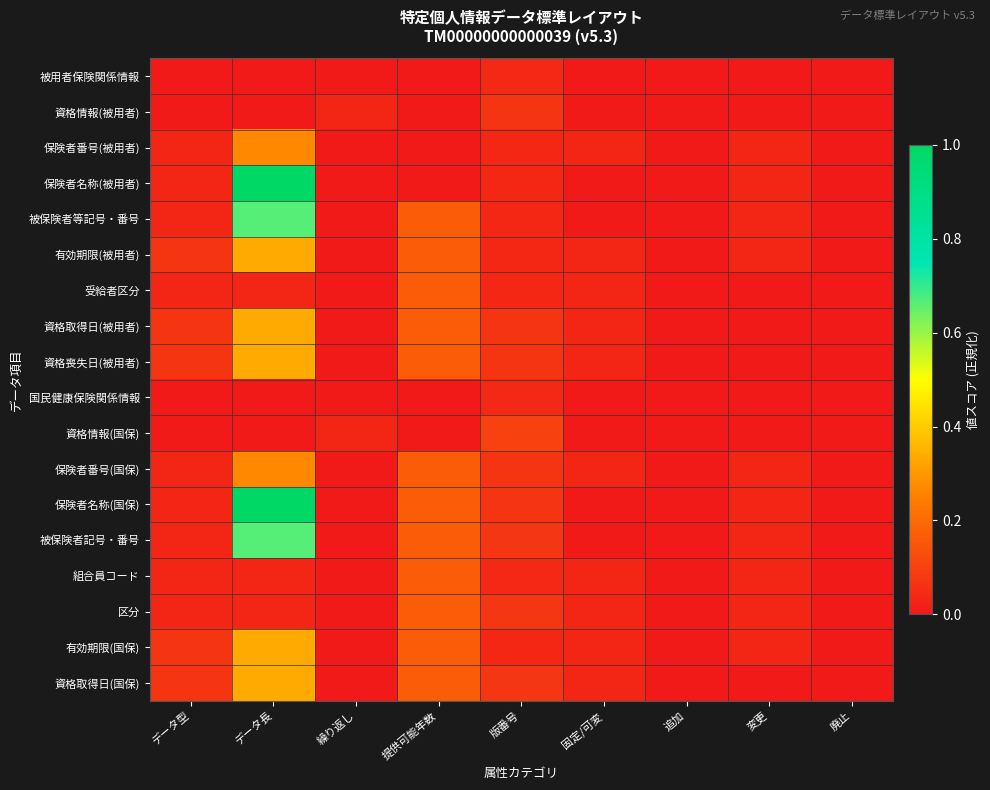

Reading left to right, list all the values displayed in this chart.

被用者保険関係情報: データ型=0.0	データ長=0.0	繰り返し=0.0	提供可能年数=0.0	版番号=0.0	固定/可変=0.0	追加=0.0	変更=0.0	廃止=0.0
資格情報(被用者): データ型=0.0	データ長=0.0	繰り返し=0.0	提供可能年数=0.0	版番号=0.1	固定/可変=0.0	追加=0.0	変更=0.0	廃止=0.0
保険者番号(被用者): データ型=0.0	データ長=0.3	繰り返し=0.0	提供可能年数=0.0	版番号=0.0	固定/可変=0.0	追加=0.0	変更=0.0	廃止=0.0
保険者名称(被用者): データ型=0.0	データ長=1.0	繰り返し=0.0	提供可能年数=0.0	版番号=0.0	固定/可変=0.0	追加=0.0	変更=0.0	廃止=0.0
被保険者等記号・番号: データ型=0.0	データ長=0.7	繰り返し=0.0	提供可能年数=0.2	版番号=0.0	固定/可変=0.0	追加=0.0	変更=0.0	廃止=0.0
有効期限(被用者): データ型=0.1	データ長=0.3	繰り返し=0.0	提供可能年数=0.2	版番号=0.0	固定/可変=0.0	追加=0.0	変更=0.0	廃止=0.0
受給者区分: データ型=0.0	データ長=0.0	繰り返し=0.0	提供可能年数=0.2	版番号=0.0	固定/可変=0.0	追加=0.0	変更=0.0	廃止=0.0
資格取得日(被用者): データ型=0.1	データ長=0.3	繰り返し=0.0	提供可能年数=0.2	版番号=0.1	固定/可変=0.0	追加=0.0	変更=0.0	廃止=0.0
資格喪失日(被用者): データ型=0.1	データ長=0.3	繰り返し=0.0	提供可能年数=0.2	版番号=0.1	固定/可変=0.0	追加=0.0	変更=0.0	廃止=0.0
国民健康保険関係情報: データ型=0.0	データ長=0.0	繰り返し=0.0	提供可能年数=0.0	版番号=0.0	固定/可変=0.0	追加=0.0	変更=0.0	廃止=0.0
資格情報(国保): データ型=0.0	データ長=0.0	繰り返し=0.0	提供可能年数=0.0	版番号=0.1	固定/可変=0.0	追加=0.0	変更=0.0	廃止=0.0
保険者番号(国保): データ型=0.0	データ長=0.3	繰り返し=0.0	提供可能年数=0.2	版番号=0.1	固定/可変=0.0	追加=0.0	変更=0.0	廃止=0.0
保険者名称(国保): データ型=0.0	データ長=1.0	繰り返し=0.0	提供可能年数=0.2	版番号=0.1	固定/可変=0.0	追加=0.0	変更=0.0	廃止=0.0
被保険者記号・番号: データ型=0.0	データ長=0.7	繰り返し=0.0	提供可能年数=0.2	版番号=0.1	固定/可変=0.0	追加=0.0	変更=0.0	廃止=0.0
組合員コード: データ型=0.0	データ長=0.0	繰り返し=0.0	提供可能年数=0.2	版番号=0.0	固定/可変=0.0	追加=0.0	変更=0.0	廃止=0.0
区分: データ型=0.0	データ長=0.0	繰り返し=0.0	提供可能年数=0.2	版番号=0.1	固定/可変=0.0	追加=0.0	変更=0.0	廃止=0.0
有効期限(国保): データ型=0.1	データ長=0.3	繰り返し=0.0	提供可能年数=0.2	版番号=0.0	固定/可変=0.0	追加=0.0	変更=0.0	廃止=0.0
資格取得日(国保): データ型=0.1	データ長=0.3	繰り返し=0.0	提供可能年数=0.2	版番号=0.1	固定/可変=0.0	追加=0.0	変更=0.0	廃止=0.0